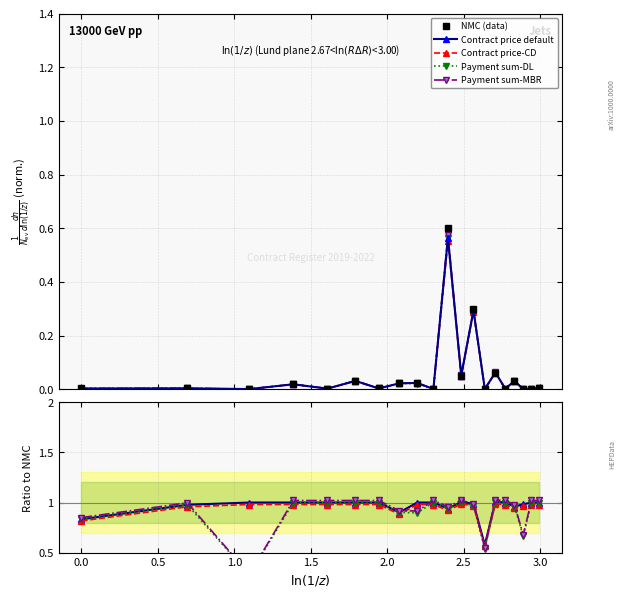

At how many categories does at least one series exceed 0?

20